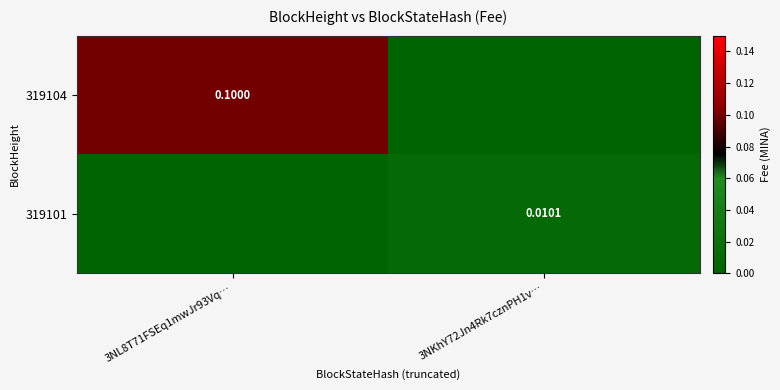

Which series has the widest spread of values?

319104